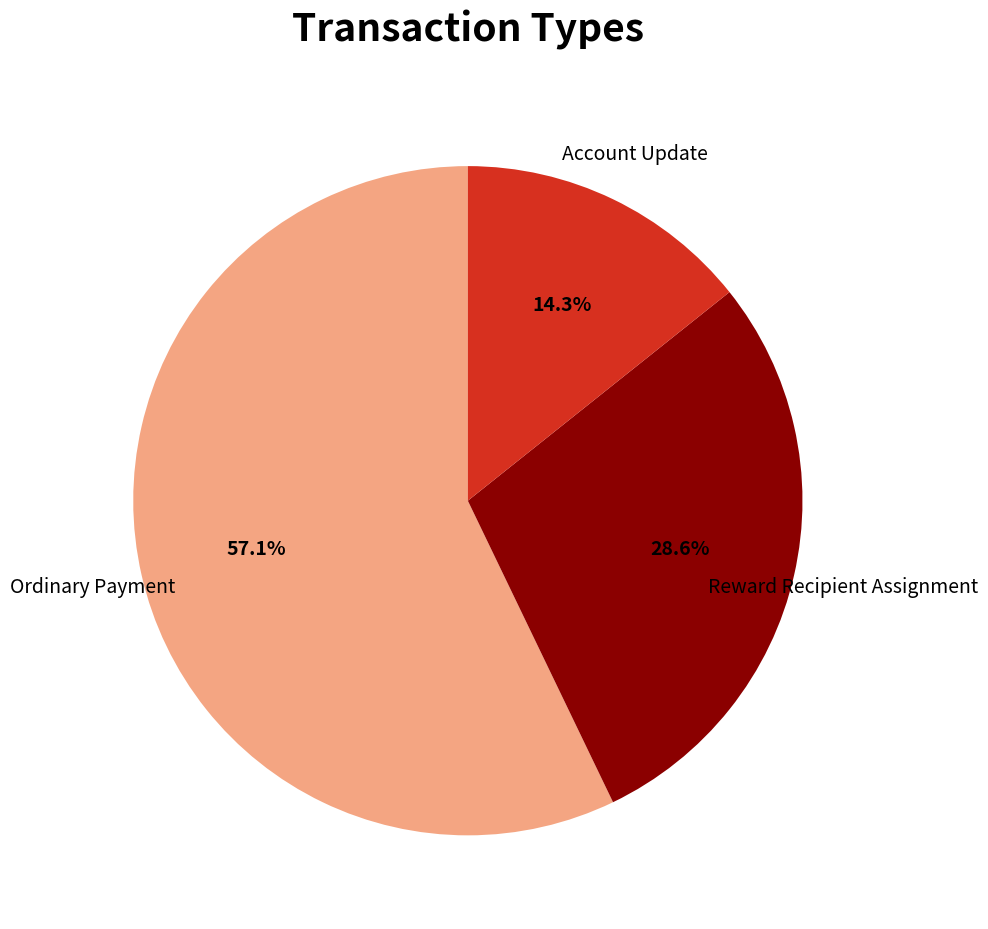

Is there any slice that represents more than half of the pie?

Yes